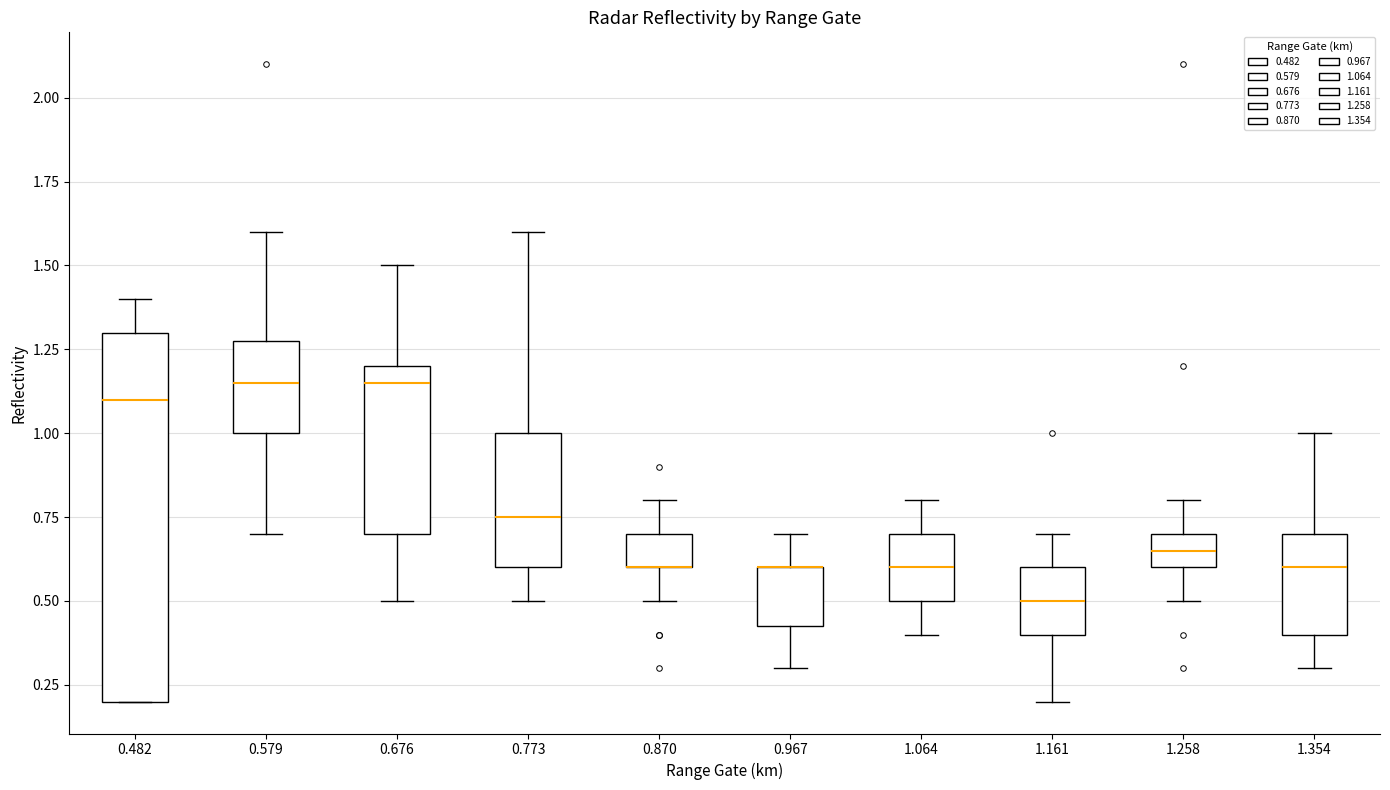

Where does the lower whisker of the box at x = 0.773 end on the y-axis? The values are not printed on the chart, so give them approximately, as read against the axis.

0.50